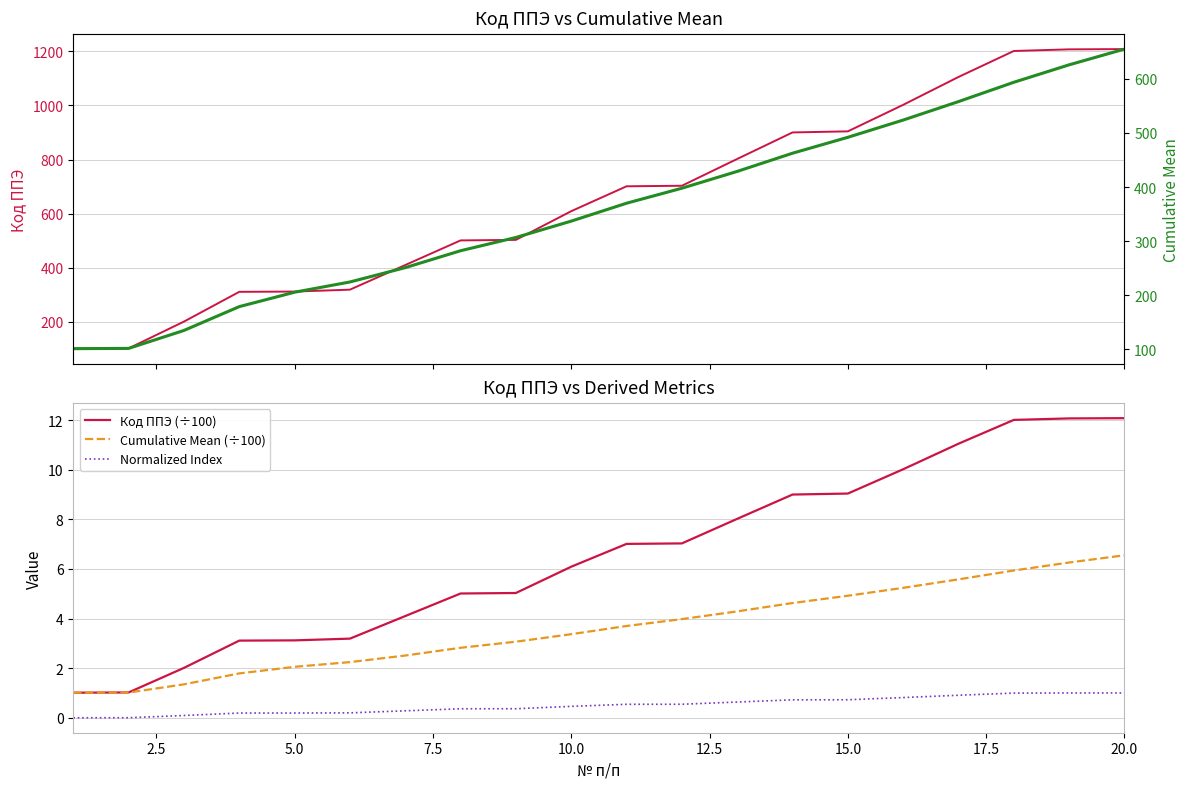

True or false: Normalized Index and Cumulative Mean (÷100) intersect in this chart.

False